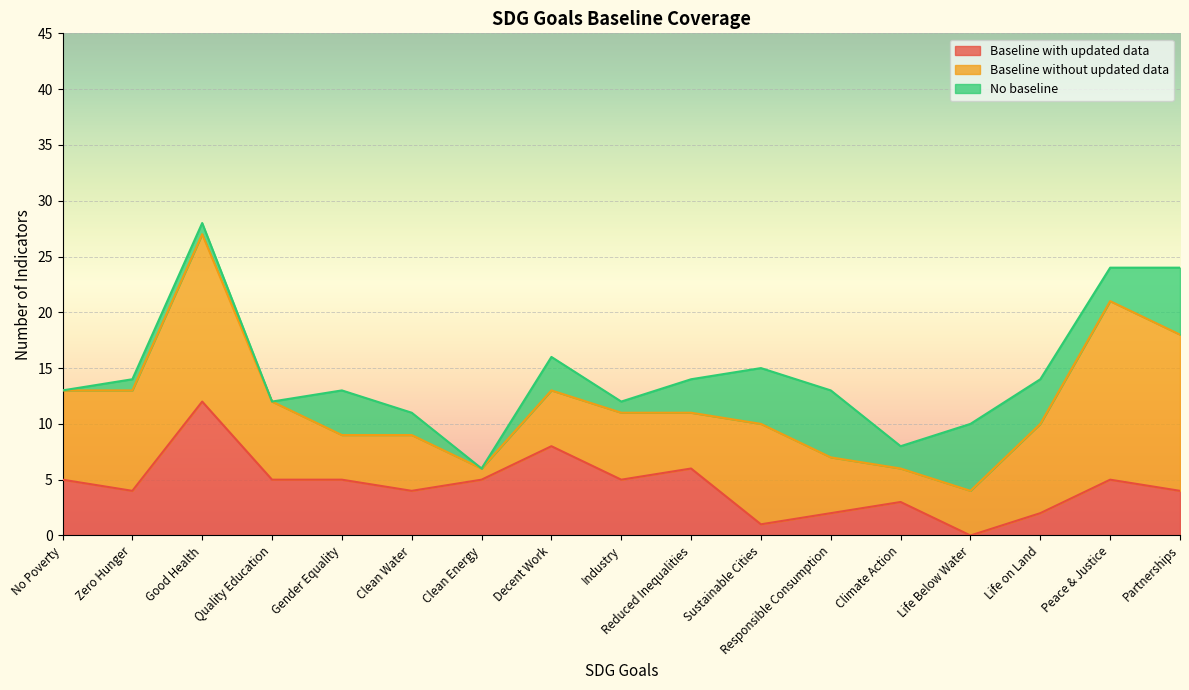

How many values in the Baseline without updated data series are below 6?

8